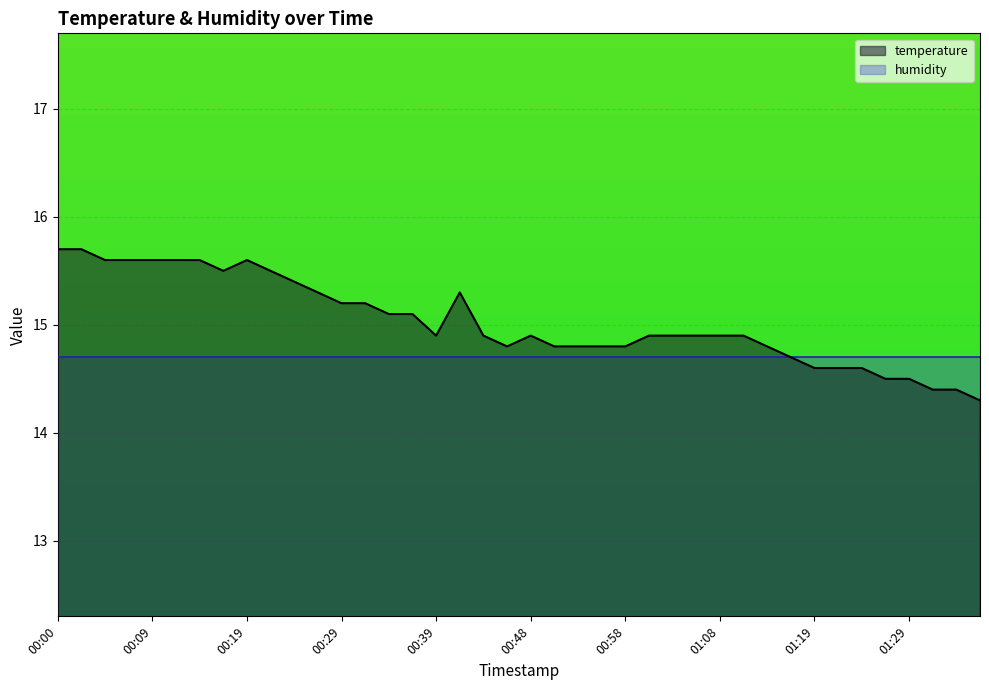

Is it true that the value at 00:39 is 22.5?

False